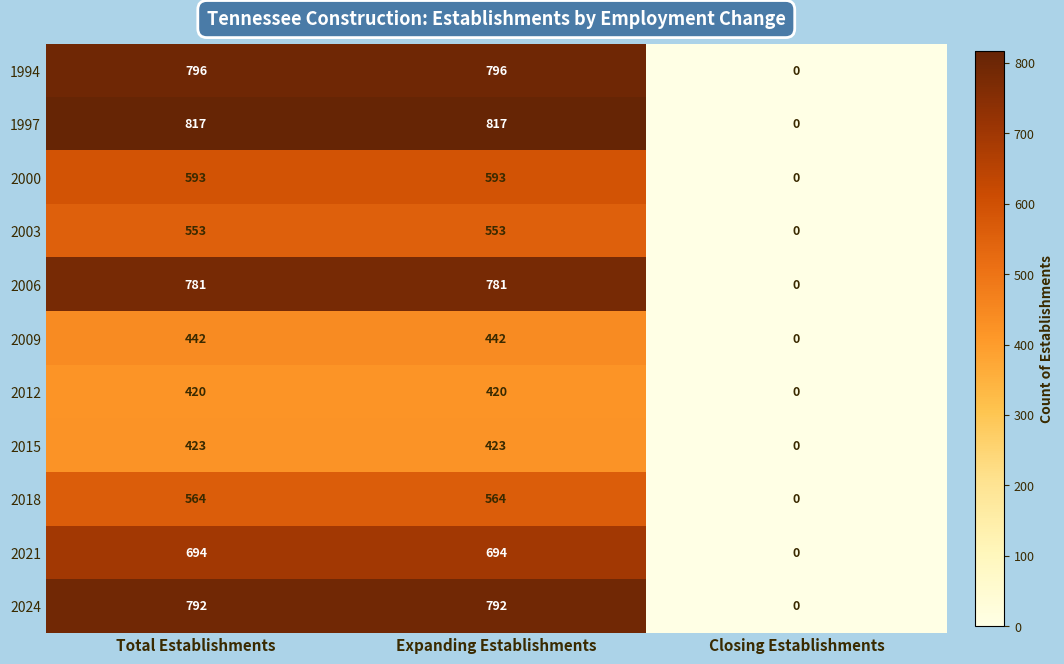

The value of 1994 at Closing Establishments is -483. True or false?

False